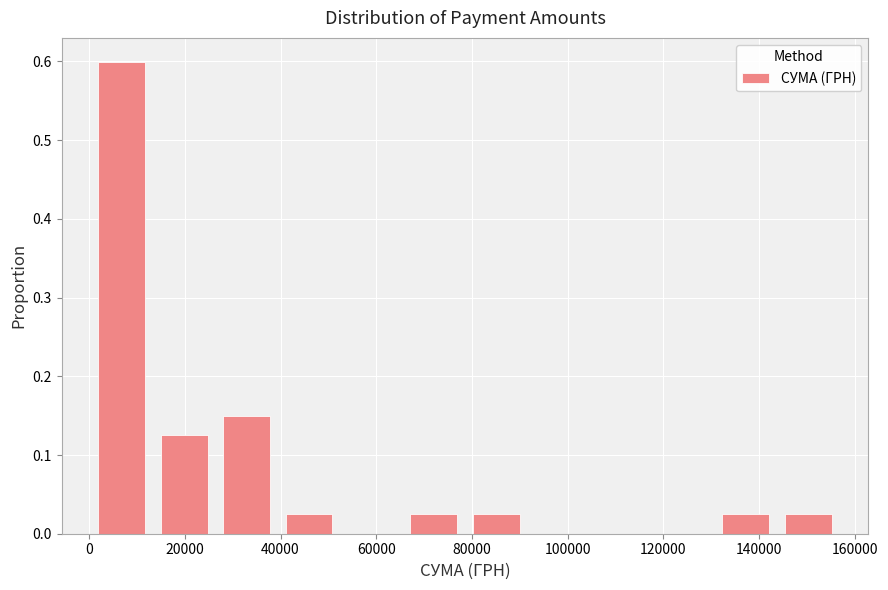

Reading left to right, transcribe this chart: for each bar, give the range it covers on the x-axis and its height. Neither the bar edges nor the heights are printed on the chart, so give them approximately, as read against the axes.

0 to 14000: 0.60
14000 to 26000: 0.13
26000 to 40000: 0.15
40000 to 52000: 0.03
52000 to 66000: 0
66000 to 78000: 0.03
78000 to 92000: 0.03
92000 to 104000: 0
104000 to 118000: 0
118000 to 130000: 0
130000 to 144000: 0.03
144000 to 156000: 0.03